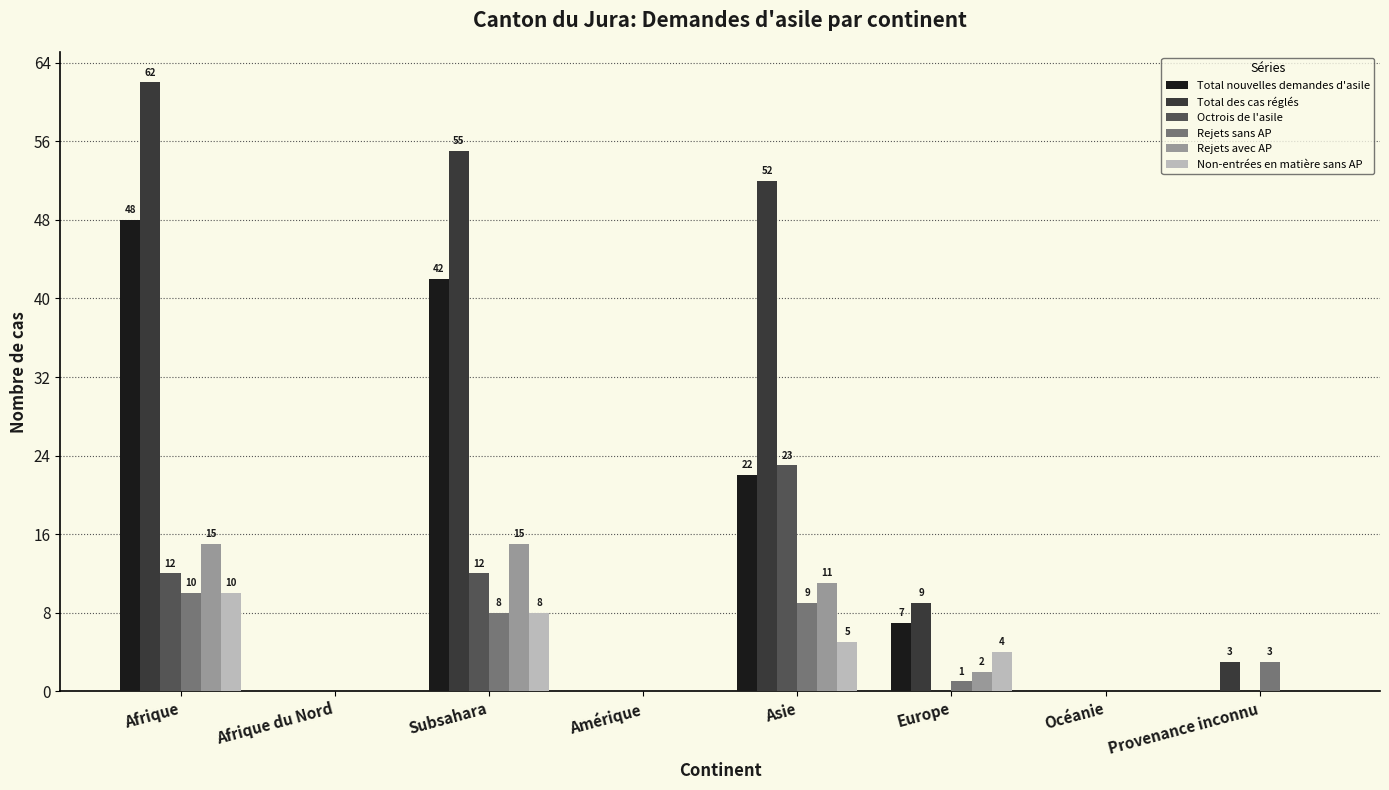

What is the approximate value of Rejets sans AP at Europe?

1